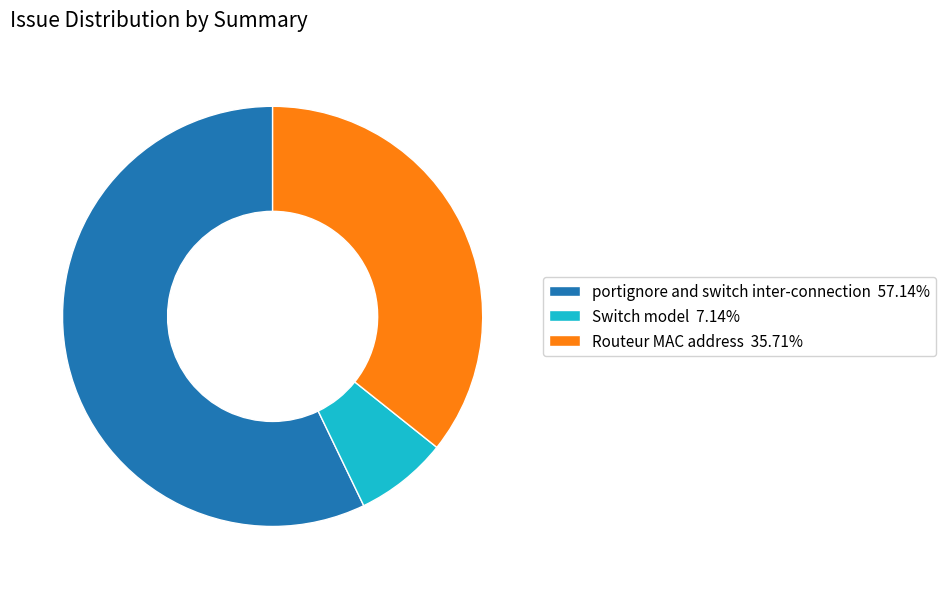

Is there a majority slice in this chart?

Yes